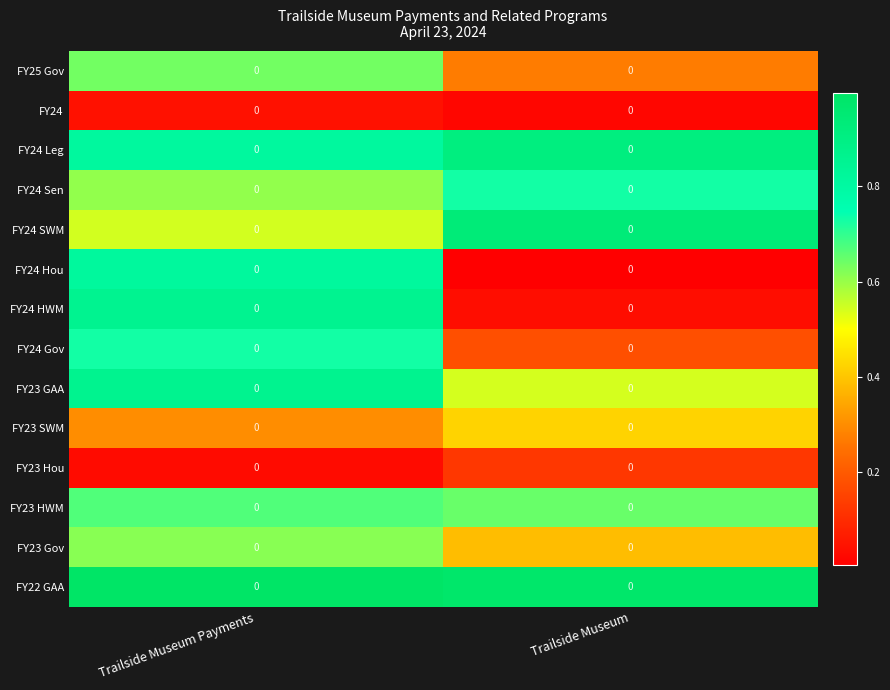

Reading left to right, what are all the values shown in this chart?

FY25 Gov: Trailside Museum Payments=0.0	Trailside Museum=0.0
FY24: Trailside Museum Payments=0.0	Trailside Museum=0.0
FY24 Leg: Trailside Museum Payments=0.0	Trailside Museum=0.0
FY24 Sen: Trailside Museum Payments=0.0	Trailside Museum=0.0
FY24 SWM: Trailside Museum Payments=0.0	Trailside Museum=0.0
FY24 Hou: Trailside Museum Payments=0.0	Trailside Museum=0.0
FY24 HWM: Trailside Museum Payments=0.0	Trailside Museum=0.0
FY24 Gov: Trailside Museum Payments=0.0	Trailside Museum=0.0
FY23 GAA: Trailside Museum Payments=0.0	Trailside Museum=0.0
FY23 SWM: Trailside Museum Payments=0.0	Trailside Museum=0.0
FY23 Hou: Trailside Museum Payments=0.0	Trailside Museum=0.0
FY23 HWM: Trailside Museum Payments=0.0	Trailside Museum=0.0
FY23 Gov: Trailside Museum Payments=0.0	Trailside Museum=0.0
FY22 GAA: Trailside Museum Payments=0.0	Trailside Museum=0.0